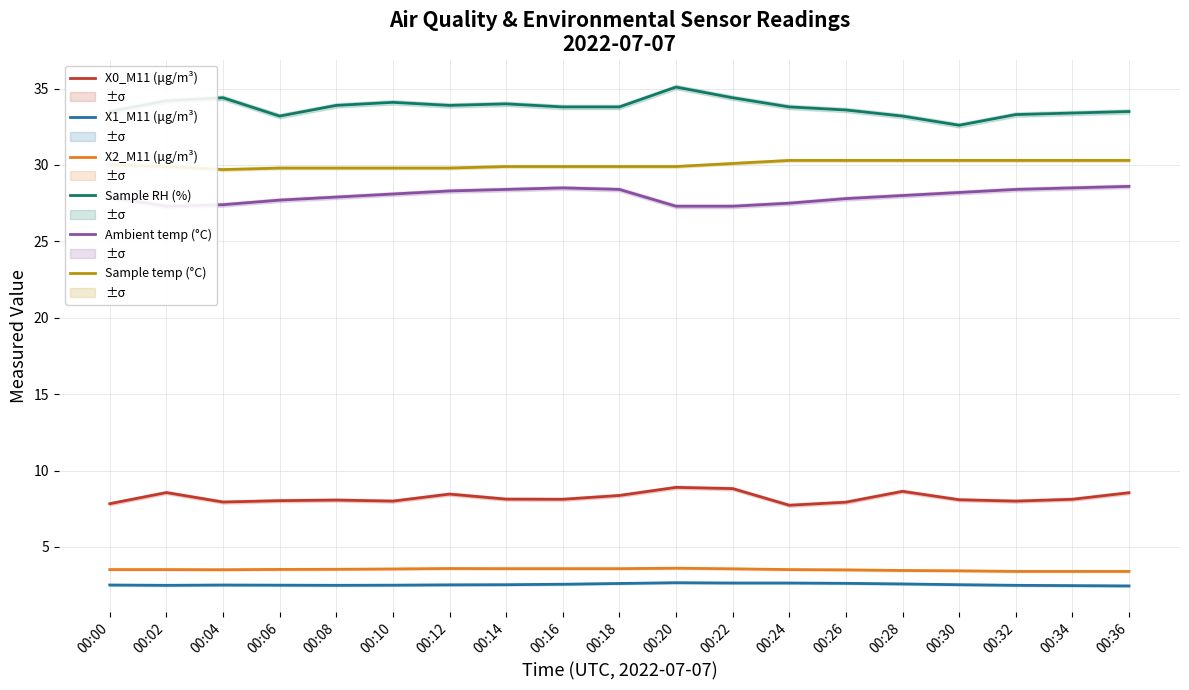

In Ambient temp (°C), how many points are higher than both neighbors (excluding endpoints)?

1